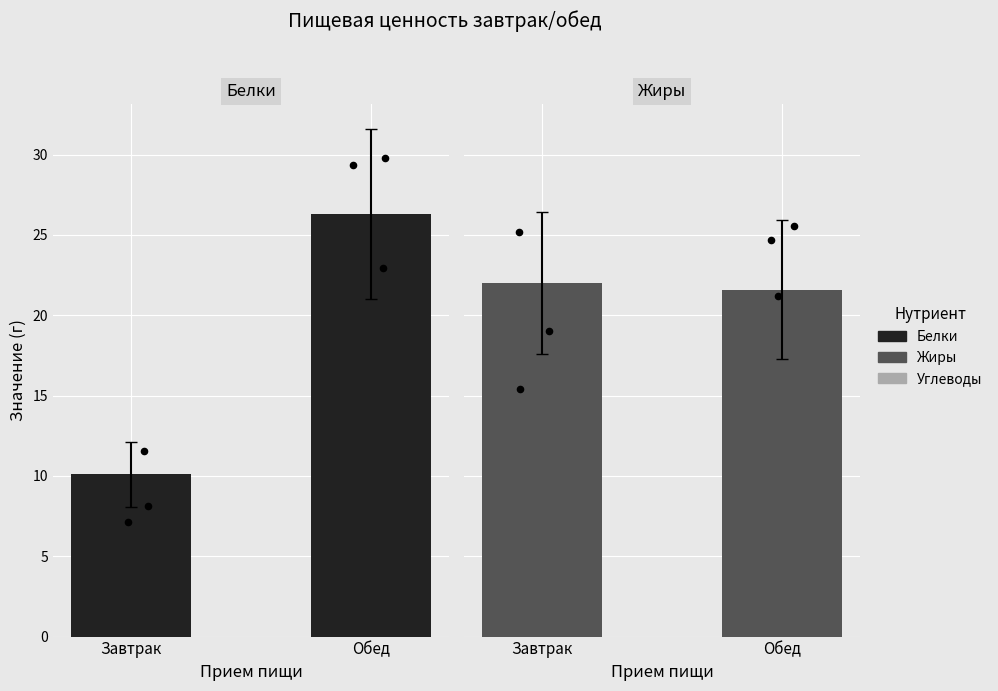

Which series contains the lowest Y value?

Белки